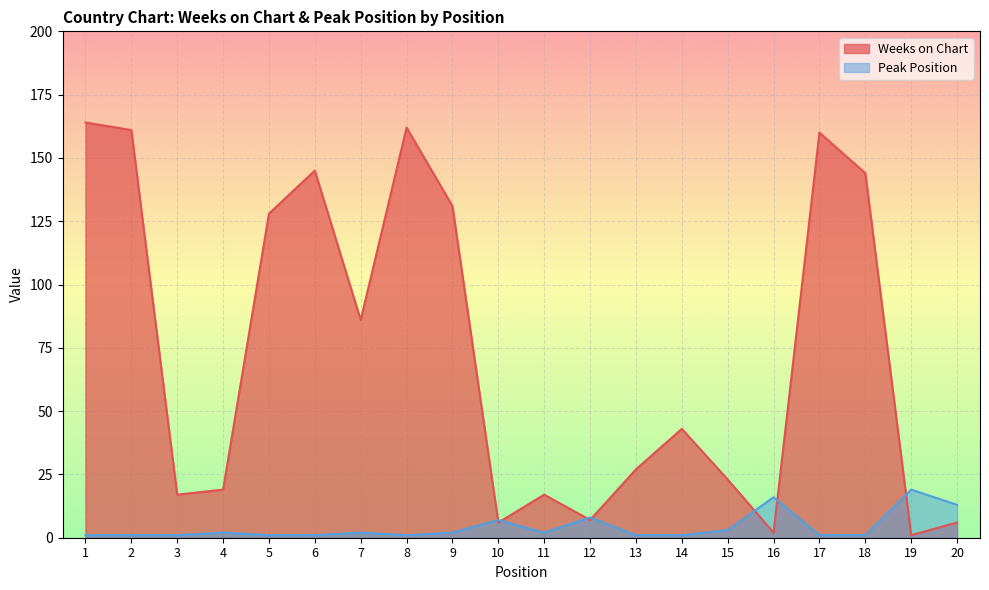

True or false: Weeks on Chart and Peak Position cross at least once.

True